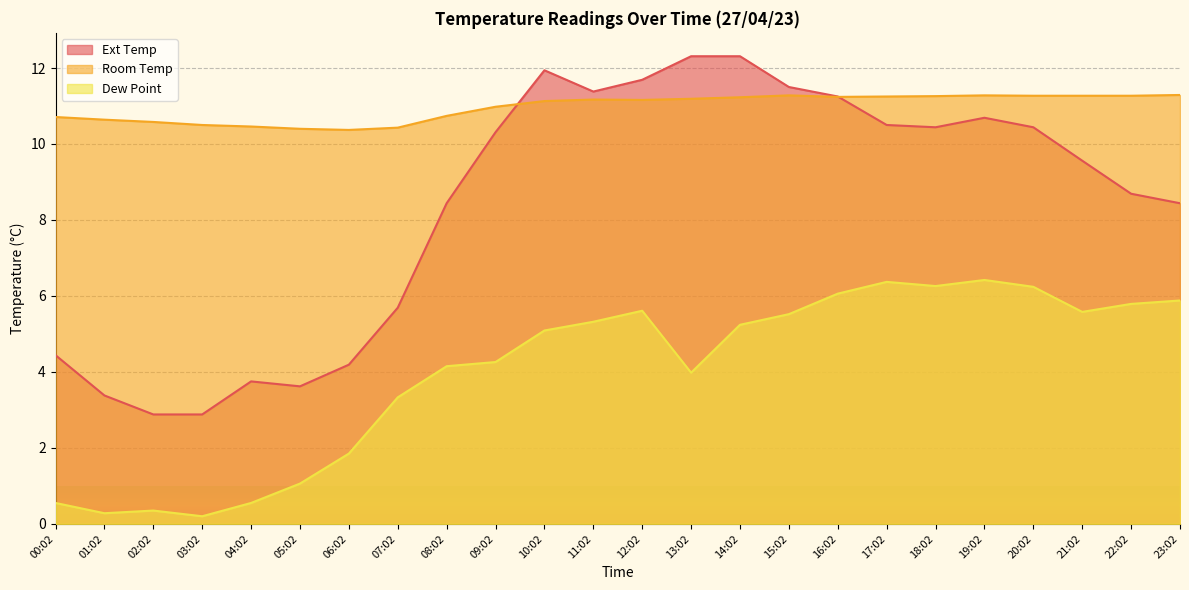

Reading left to right, list all the values displayed in this chart.

Ext Temp: 00:02=4.4	01:02=3.4	02:02=2.9	03:02=2.9	04:02=3.8	05:02=3.6	06:02=4.2	07:02=5.7	08:02=8.4	09:02=10.3	10:02=11.9	11:02=11.4	12:02=11.7	13:02=12.3	14:02=12.3	15:02=11.5	16:02=11.2	17:02=10.5	18:02=10.4	19:02=10.7	20:02=10.4	21:02=9.6	22:02=8.7	23:02=8.4
Room Temp: 00:02=10.7	01:02=10.6	02:02=10.6	03:02=10.5	04:02=10.5	05:02=10.4	06:02=10.4	07:02=10.4	08:02=10.7	09:02=11.0	10:02=11.1	11:02=11.2	12:02=11.2	13:02=11.2	14:02=11.2	15:02=11.3	16:02=11.2	17:02=11.2	18:02=11.3	19:02=11.3	20:02=11.3	21:02=11.3	22:02=11.3	23:02=11.3
Dew Point: 00:02=0.6	01:02=0.3	02:02=0.3	03:02=0.2	04:02=0.6	05:02=1.1	06:02=1.9	07:02=3.3	08:02=4.2	09:02=4.3	10:02=5.1	11:02=5.3	12:02=5.6	13:02=4.0	14:02=5.2	15:02=5.5	16:02=6.1	17:02=6.4	18:02=6.3	19:02=6.4	20:02=6.2	21:02=5.6	22:02=5.8	23:02=5.9